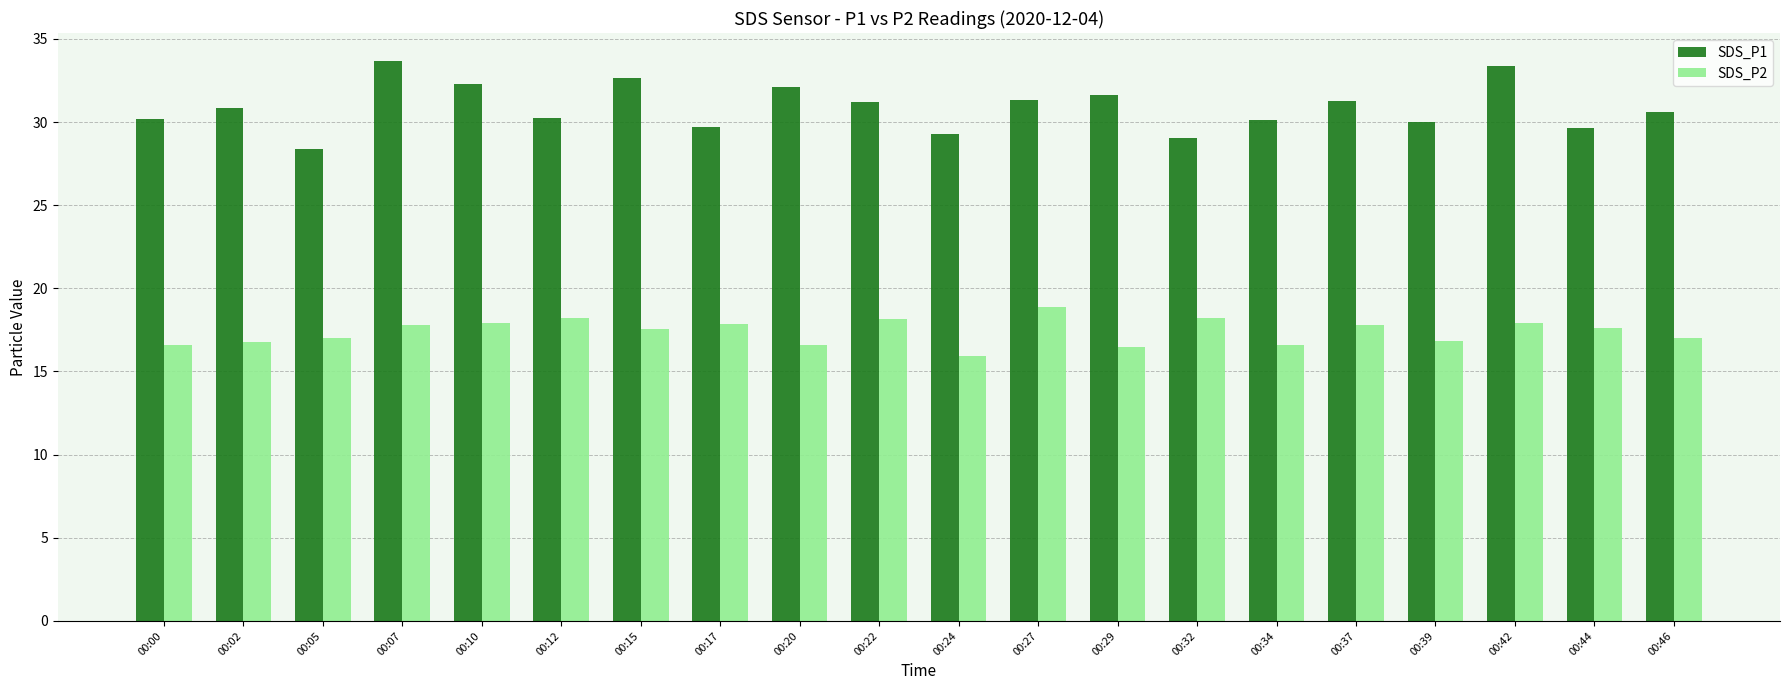

What is the difference between the maximum and second lowest values in the SDS_P2 series?

2.4